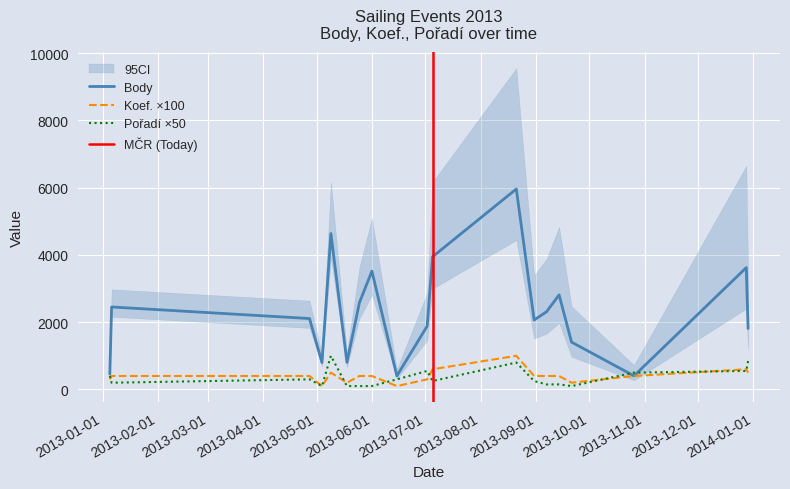

Between which two adjacent categories do Pořadí and Koef. first intersect?

2013-01-05 and 2013-01-06